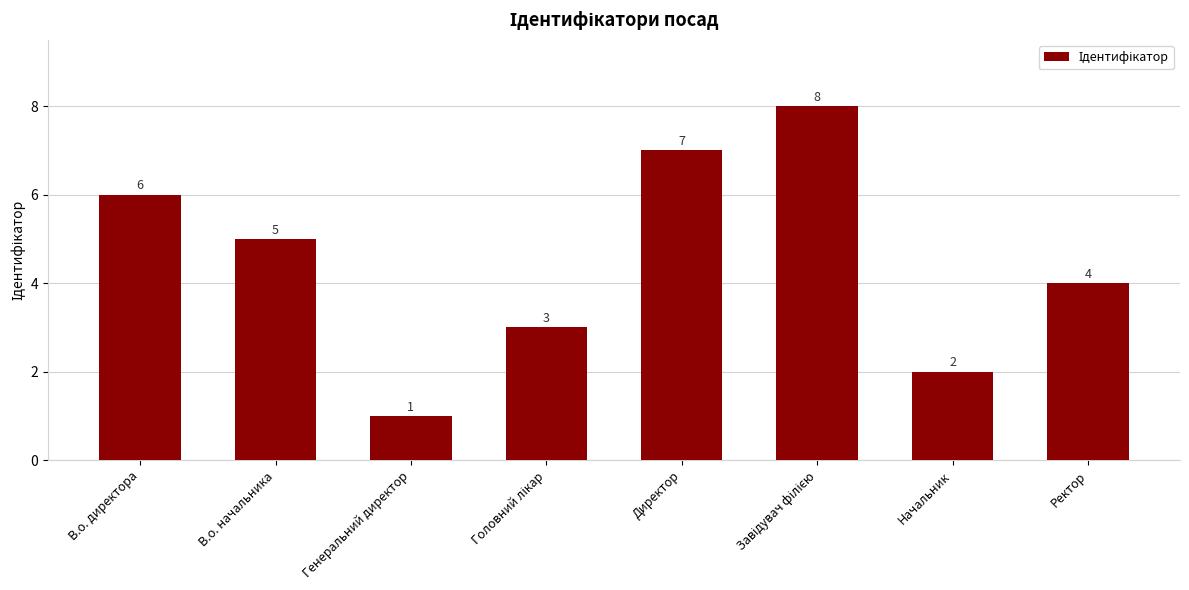

At which label does the data first exceed 5?

В.о. директора